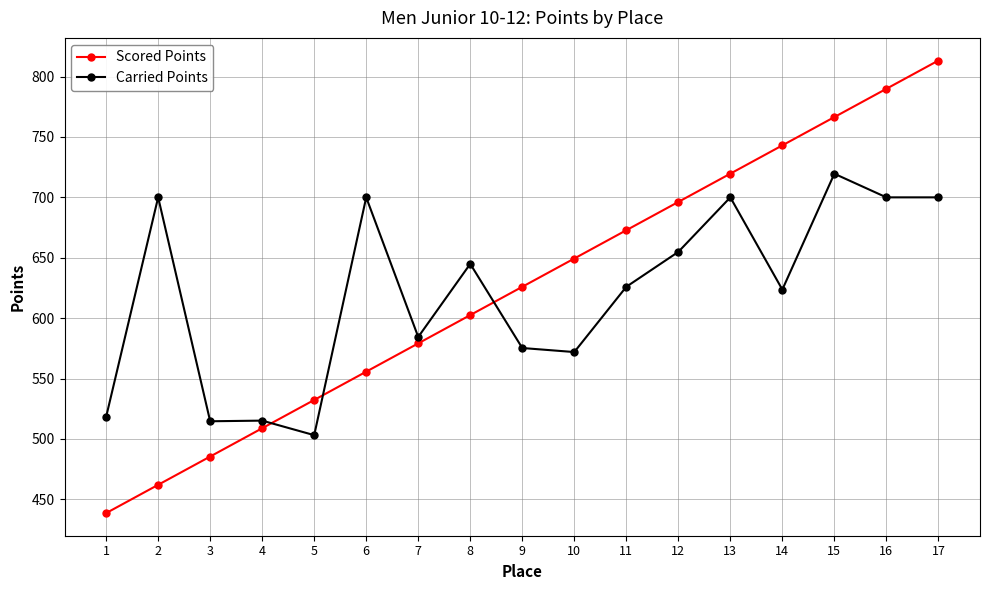

Which series has the largest range (max minus min)?

Scored Points